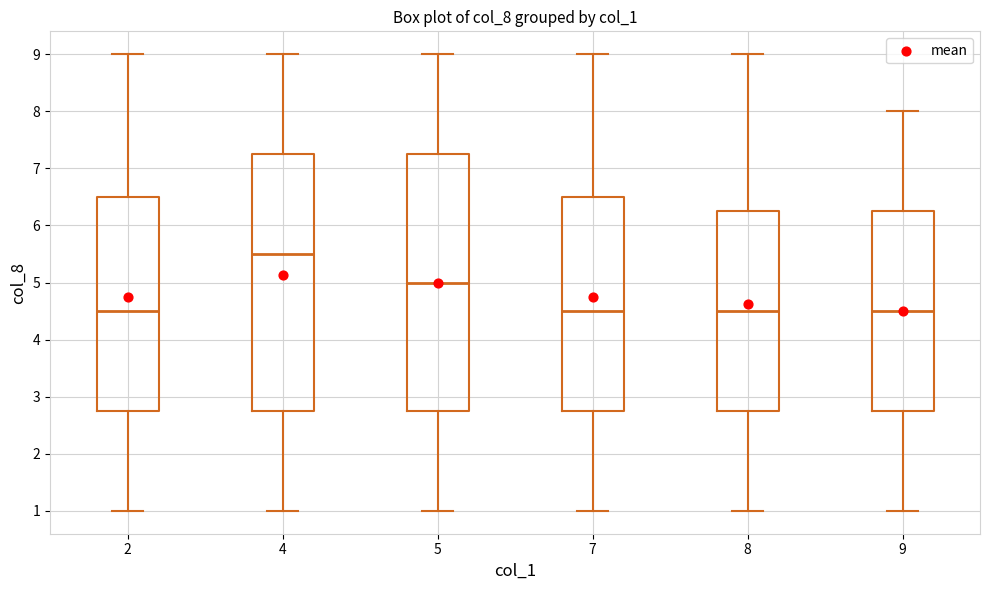

Where is the upper edge of the box at x = 9 on the y-axis? The values are not printed on the chart, so give them approximately, as read against the axis.

6.3